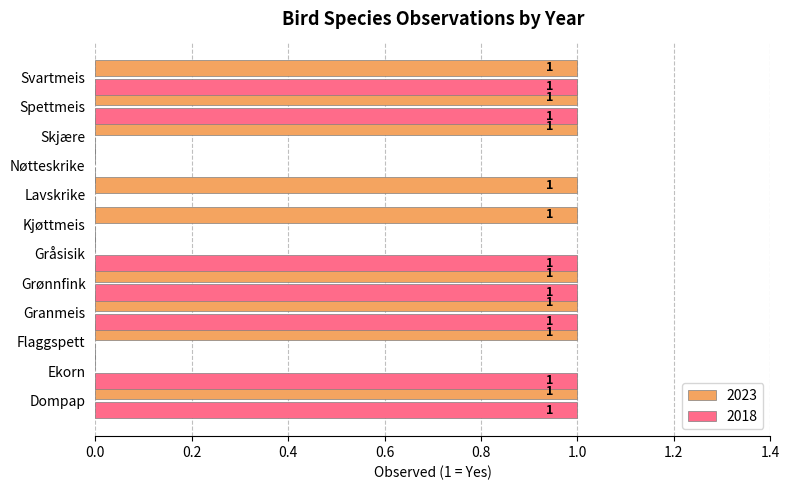

The 2018 series shows 0 at Lavskrike. True or false?

True